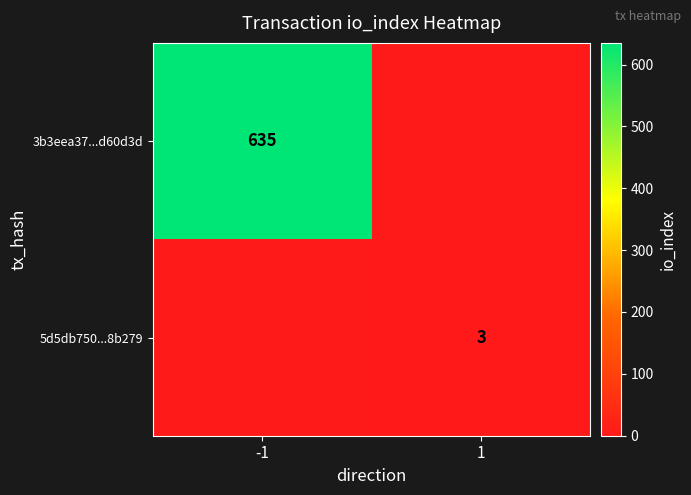

How many distinct data groups are displayed?

2